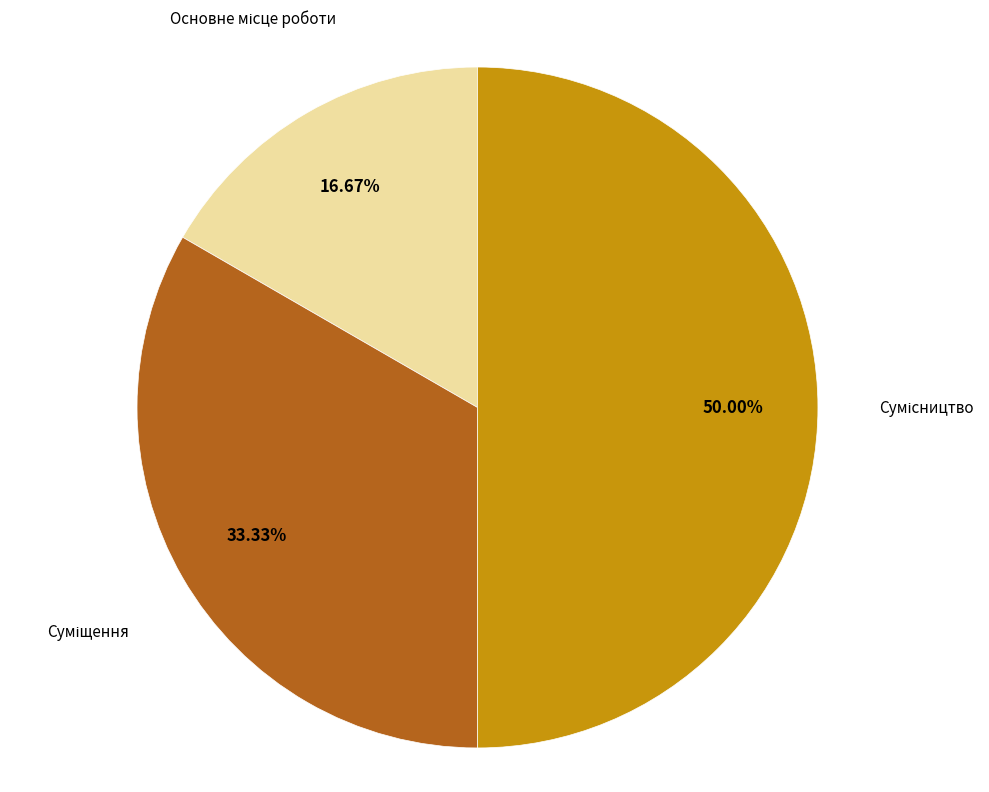

The Сумісництво slice represents 50% of the pie. True or false?

True